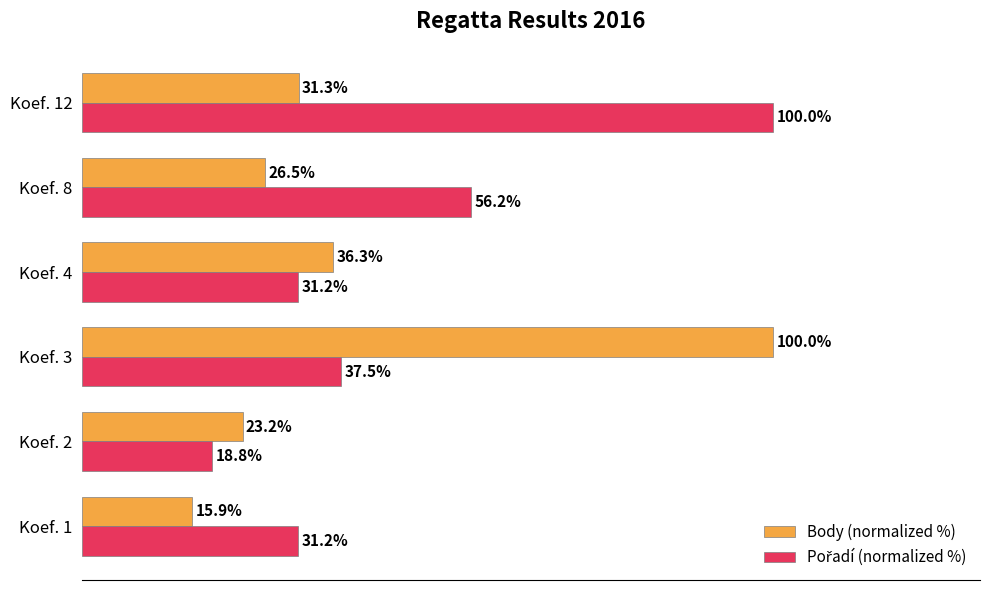

At which category is the sum across all series the highest?

Koef. 3